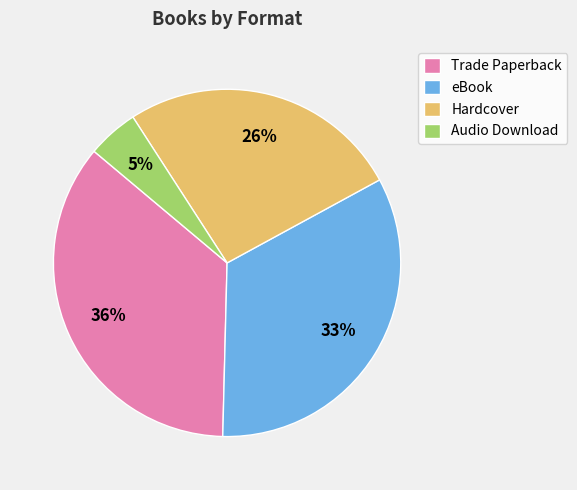

To the nearest percent, what is the combined percentage of Audio Download and eBook?

38%